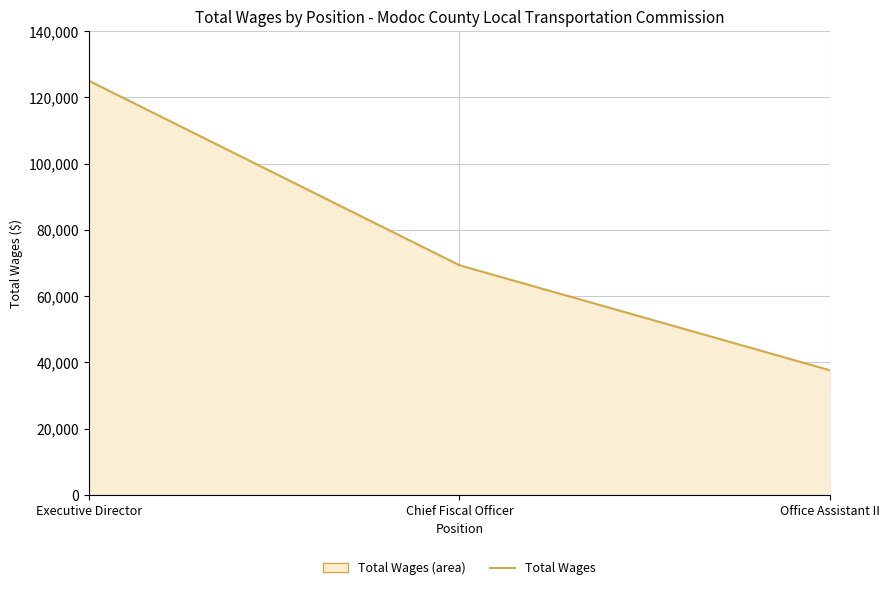

The value at Office Assistant II is 26123. True or false?

False